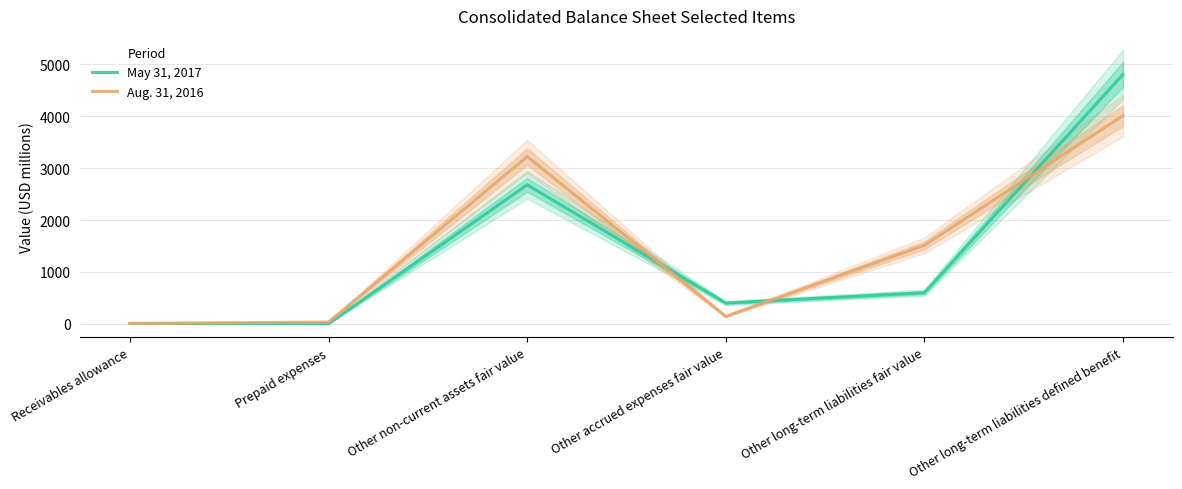

Which has a higher value, Other long-term liabilities fair value or Other long-term liabilities defined benefit?

Other long-term liabilities defined benefit